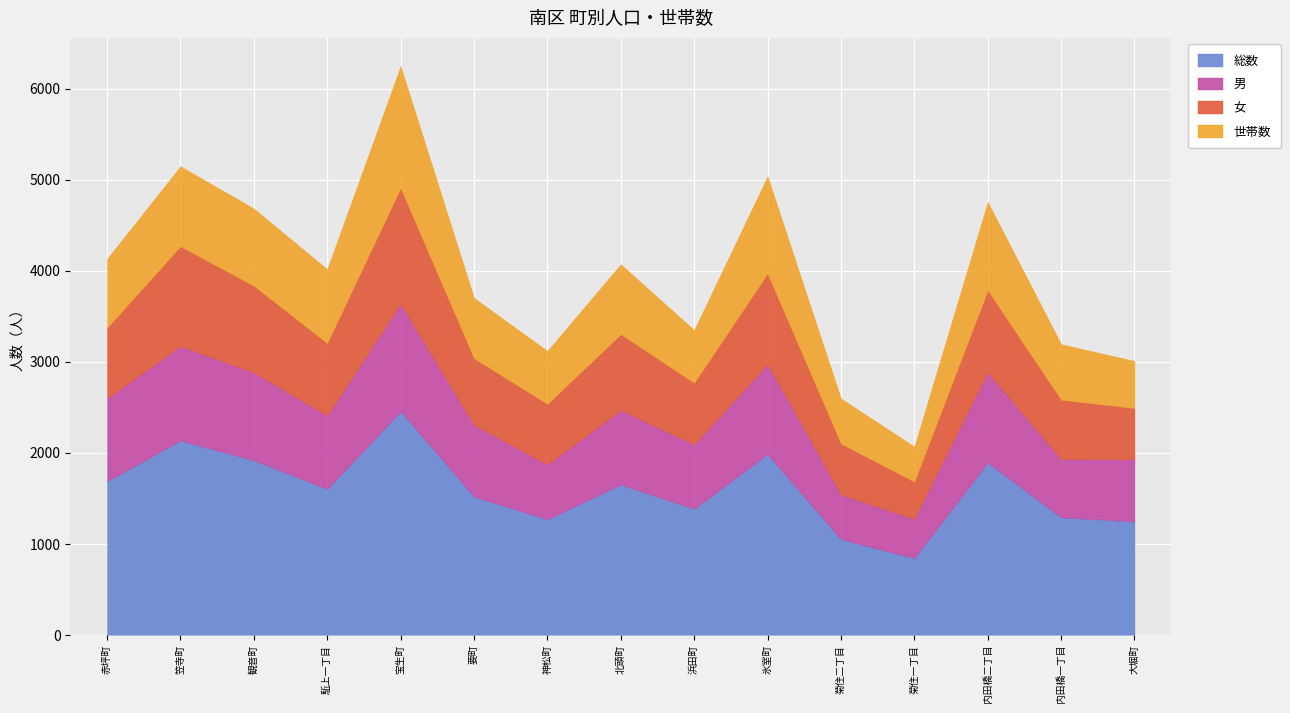

Count the number of categories in the chart.

15